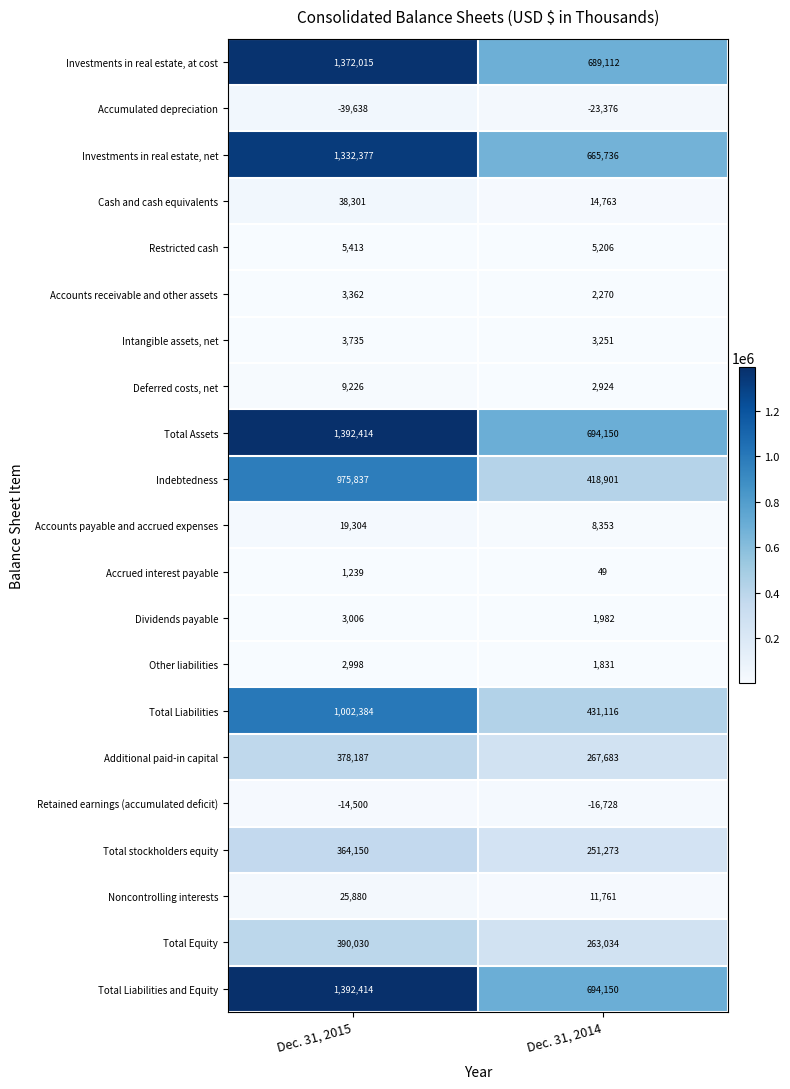

The Retained earnings (accumulated deficit) series shows -24690 at Dec. 31, 2014. True or false?

False